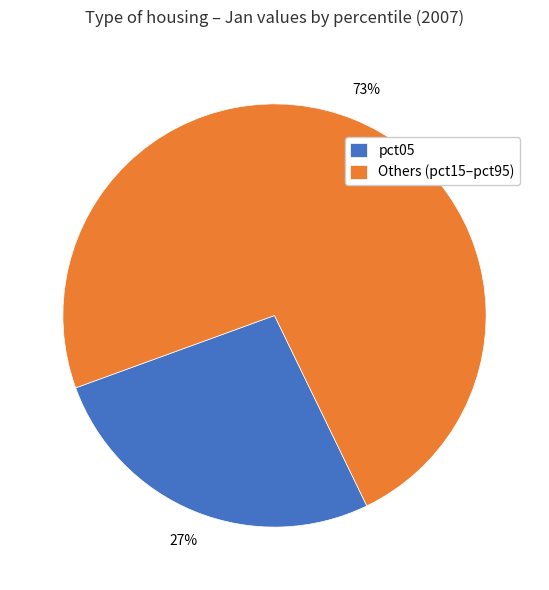

Which has a higher value, Others (pct15–pct95) or pct05?

Others (pct15–pct95)